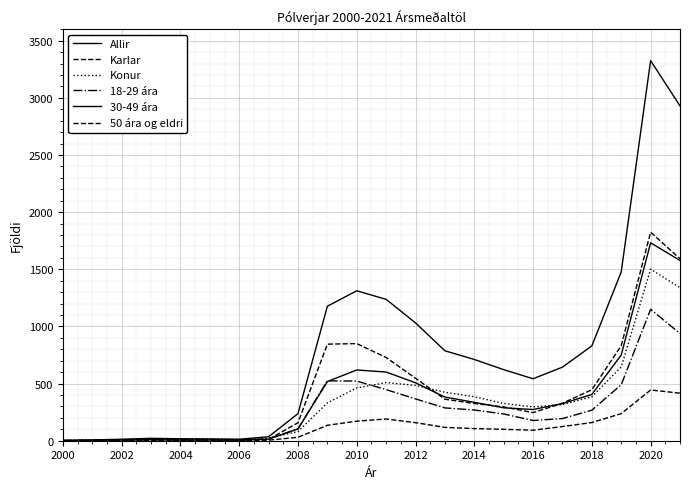

Does the chart have visible grid lines?

Yes